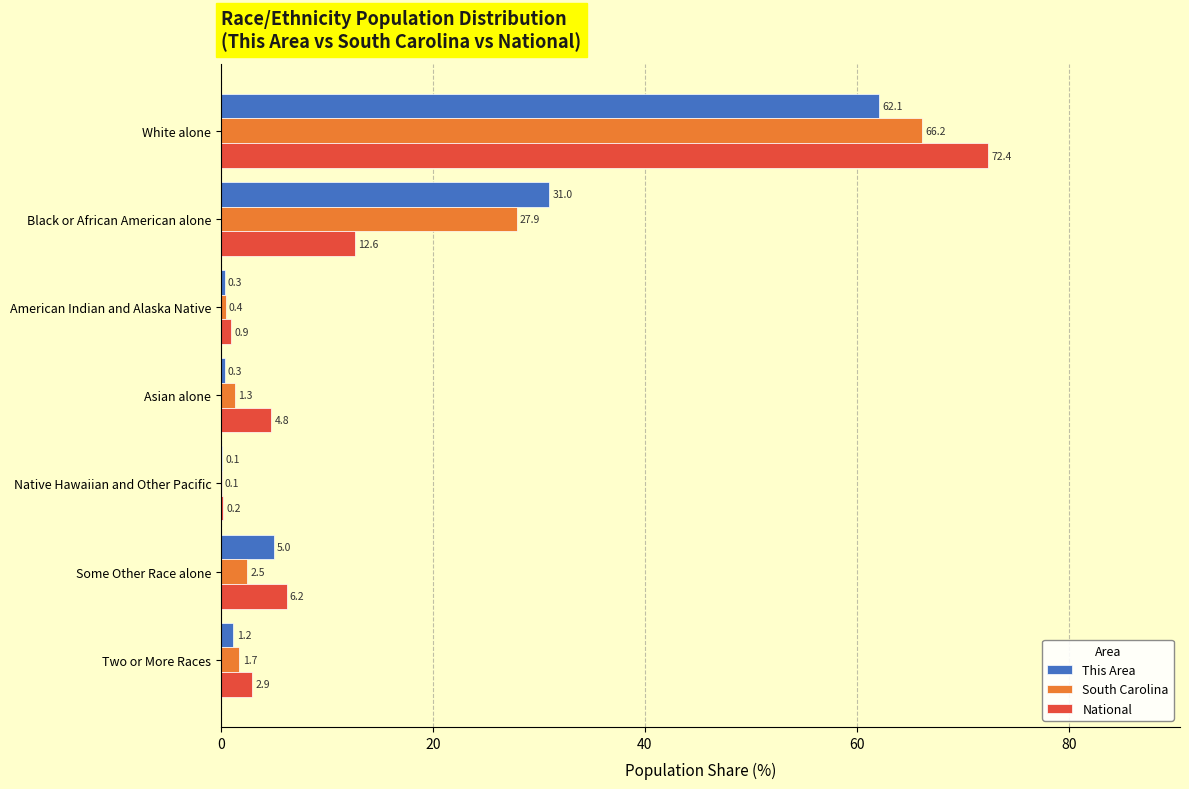

Which series changed the most between White alone and Some Other Race alone?

National